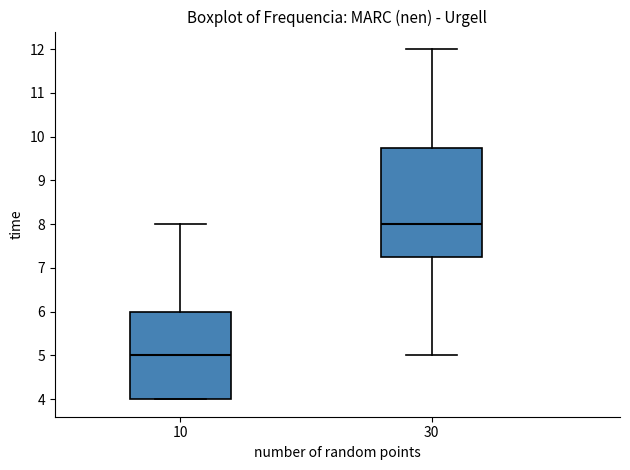

Which box's median line is the highest?

30